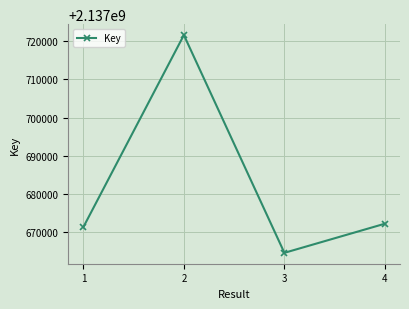

How many distinct data groups are displayed?

1